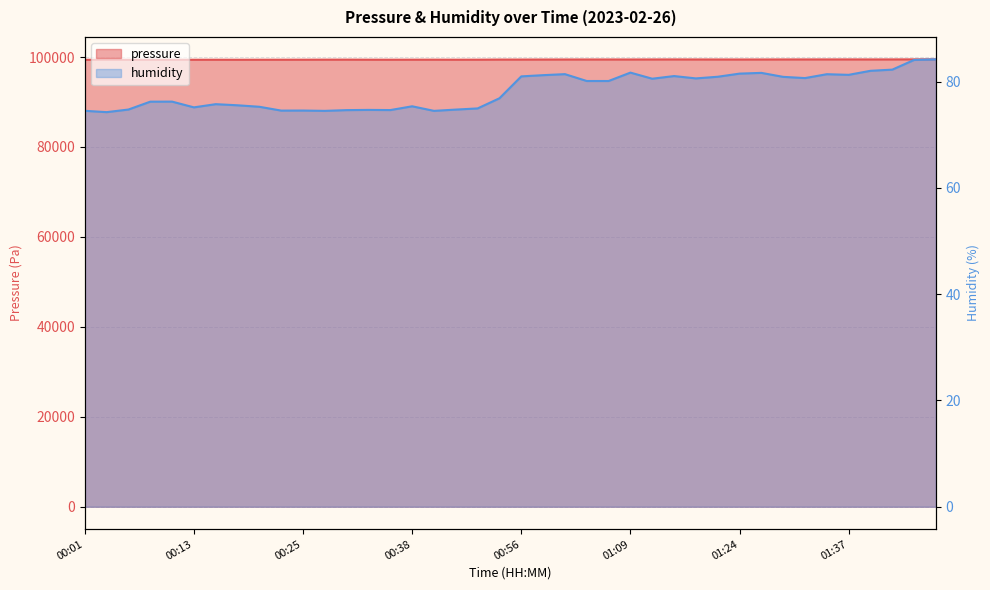

Does the chart display data point markers on the line(s)?

No